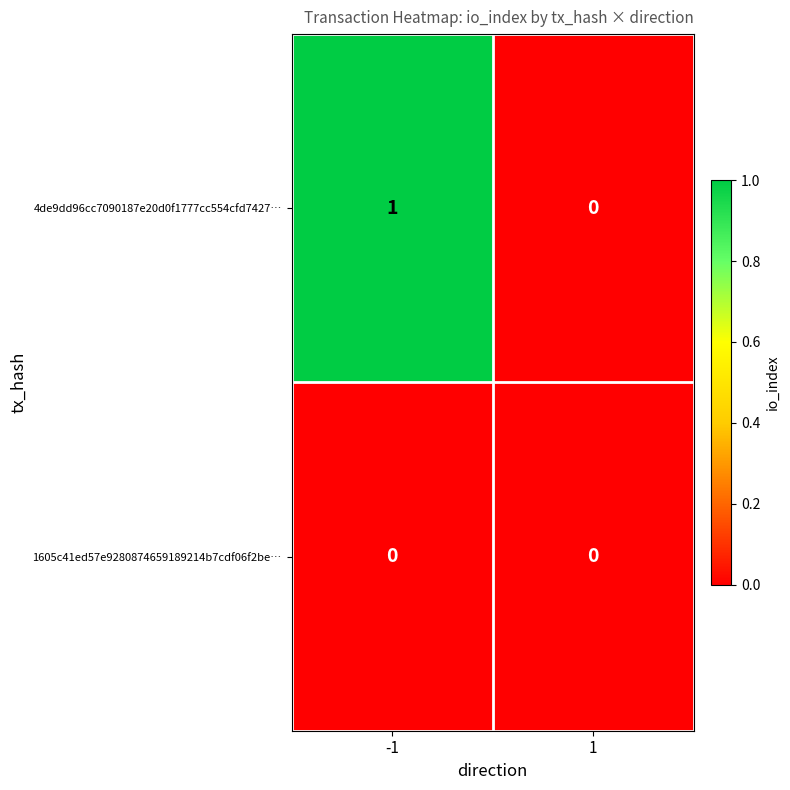

Which series has the largest total across all categories?

4de9dd96cc7090187e20d0f1777cc554cfd7427…